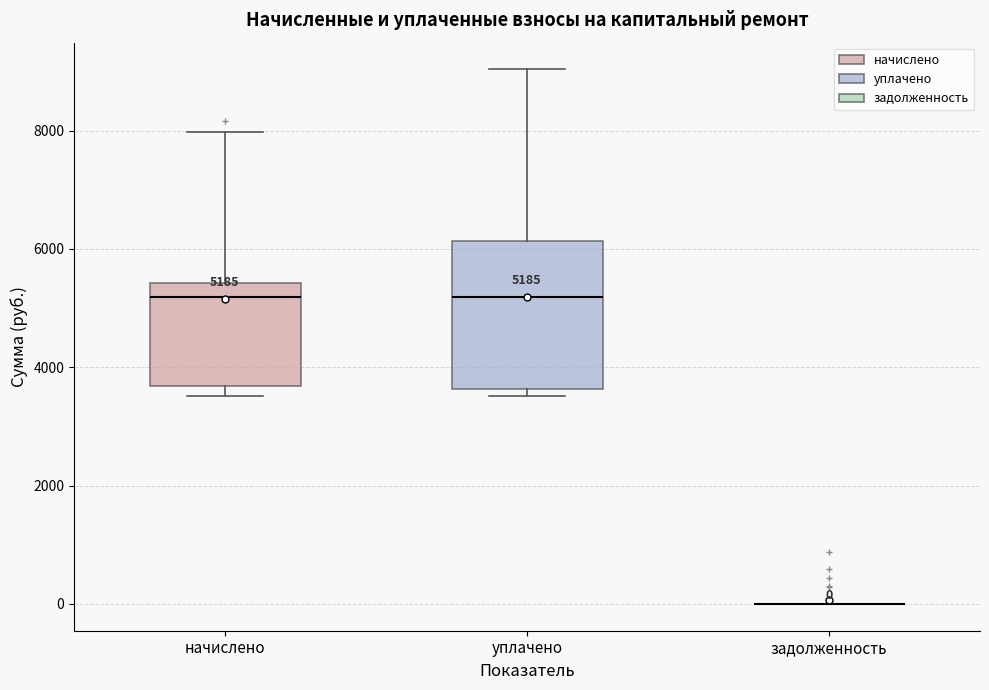

Which box is the tallest, from its lower edge to its upper edge?

уплачено